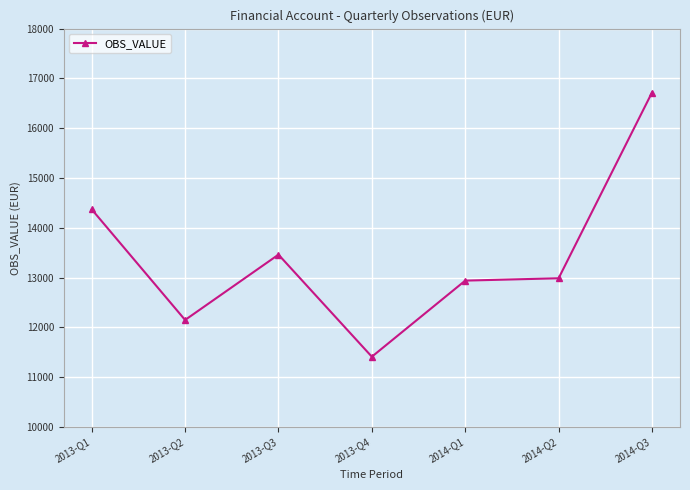

True or false: the data shows 13461.9 at 2013-Q3.

True